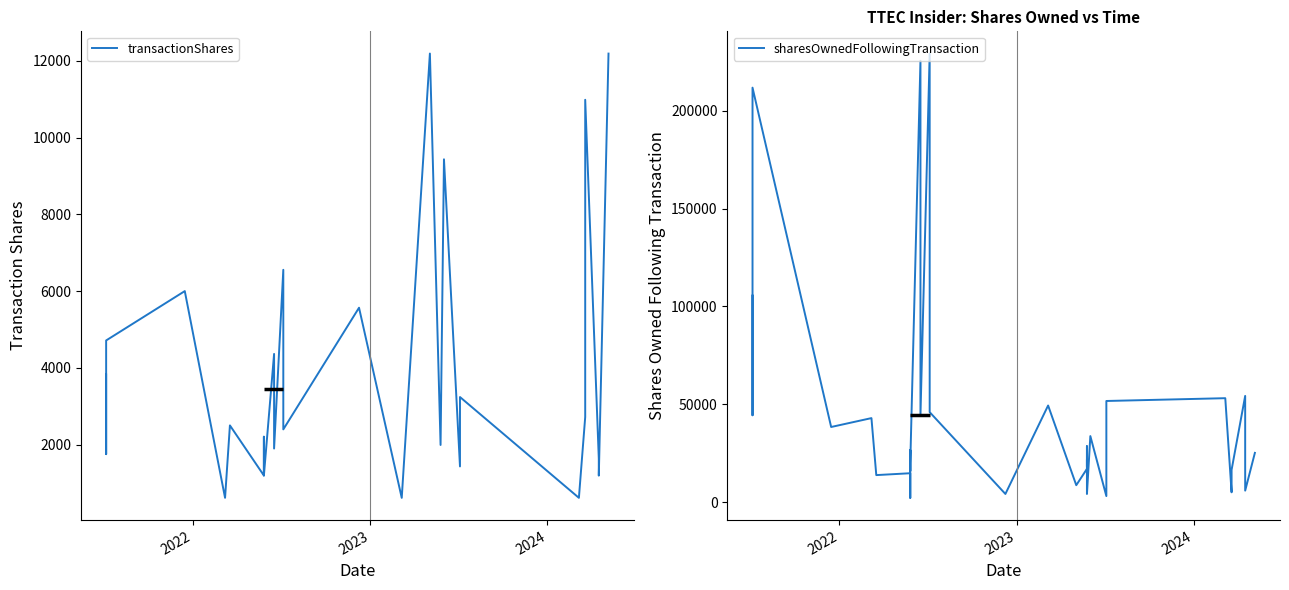

How many intersections are there between sharesOwnedFollowingTransaction and transactionShares?

4